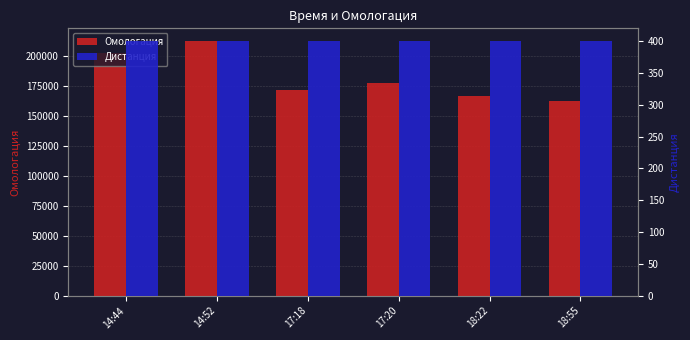

Which has a higher value, 18:22 or 18:55?

18:22